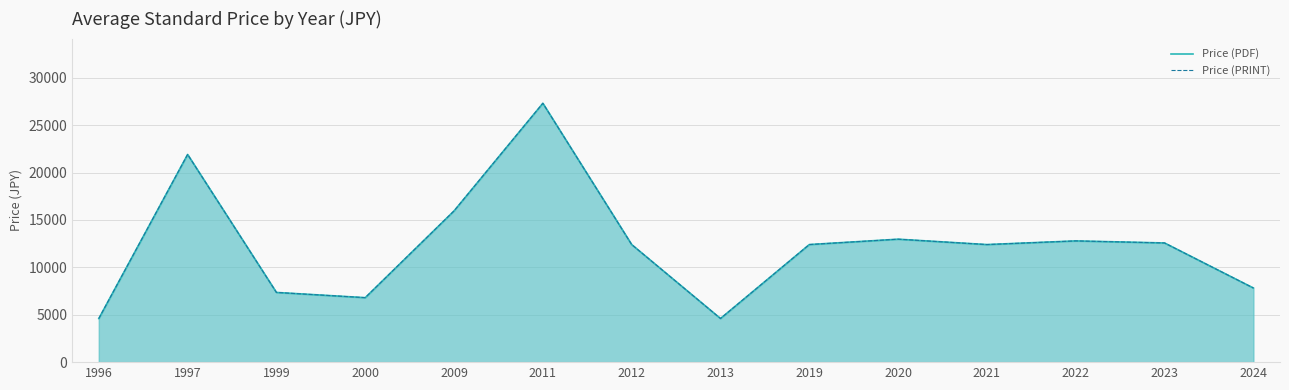

How many series are shown in this chart?

2